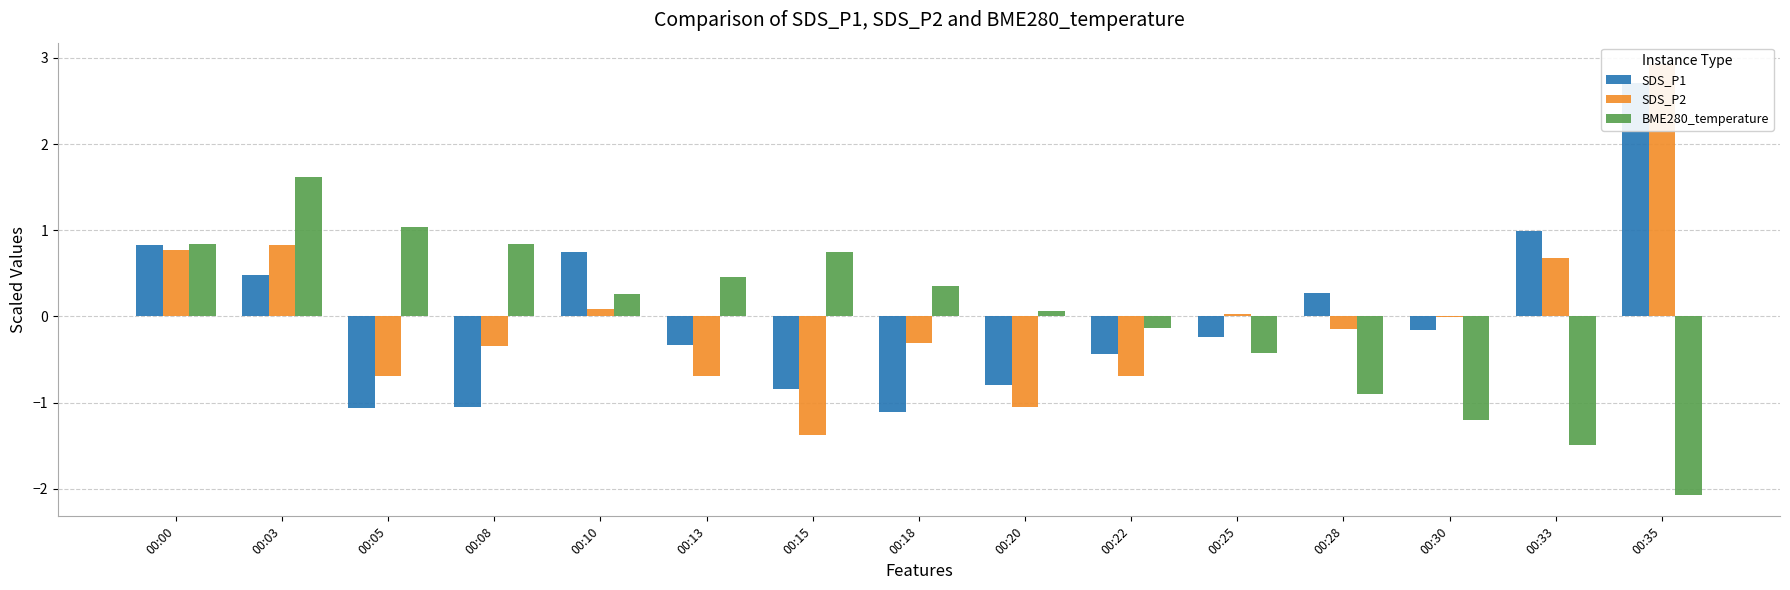

What is the total value across all series at 00:00?

2.4